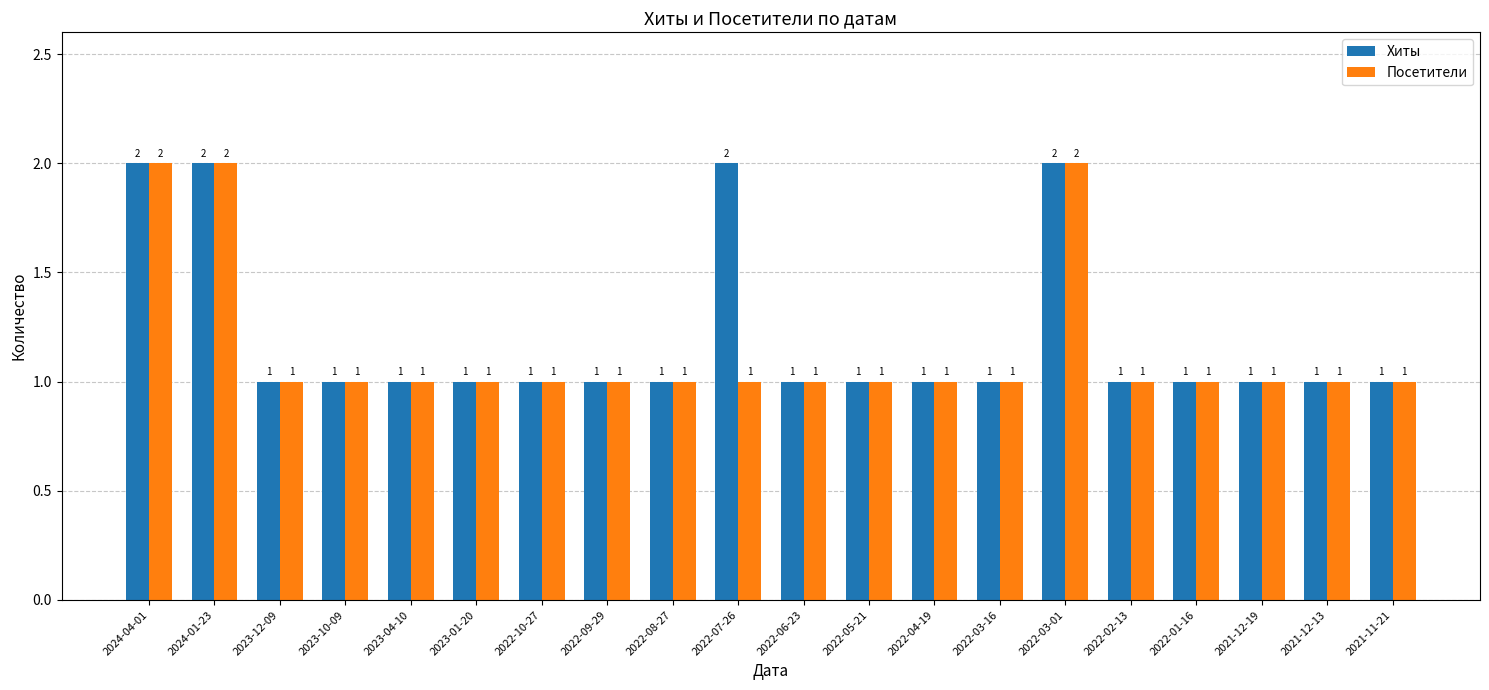

What is the average value of the Хиты series?

1